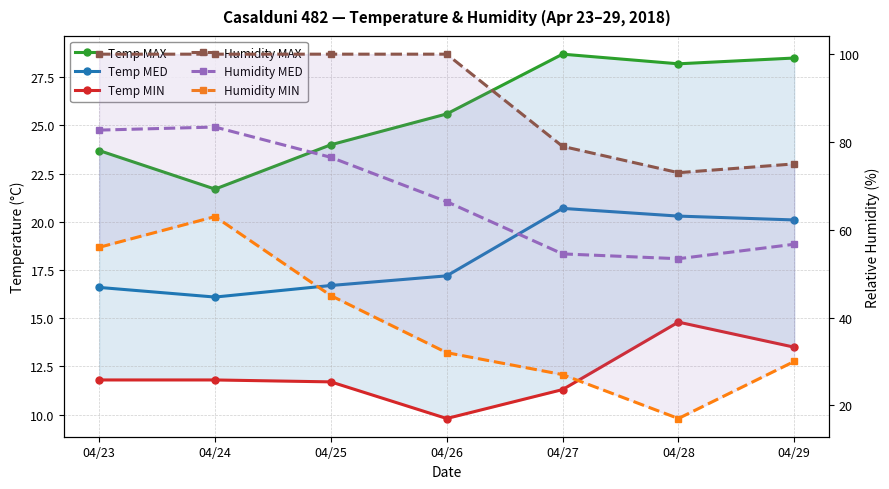

Which series has the largest total across all categories?

Humidity MAX